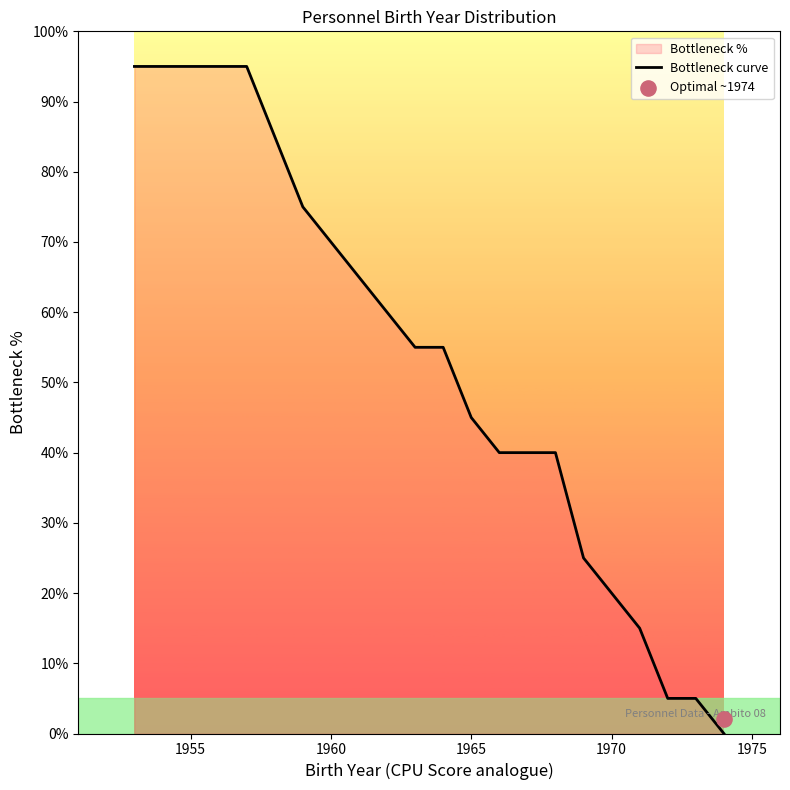

At which label is Bottleneck curve closest to 47?

1965